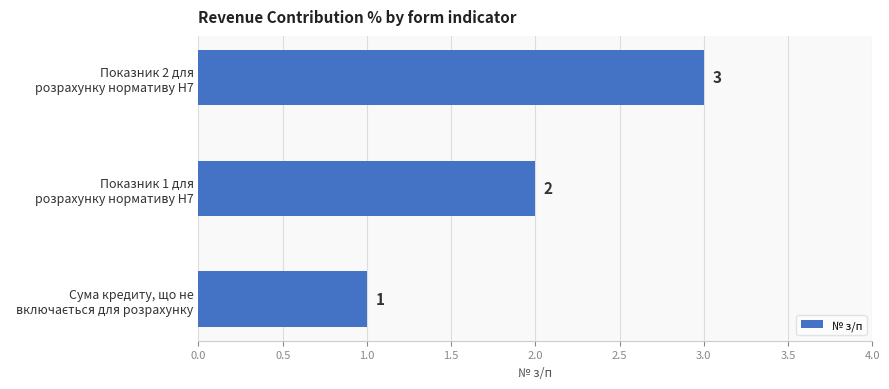

How many bars are there in total?

3